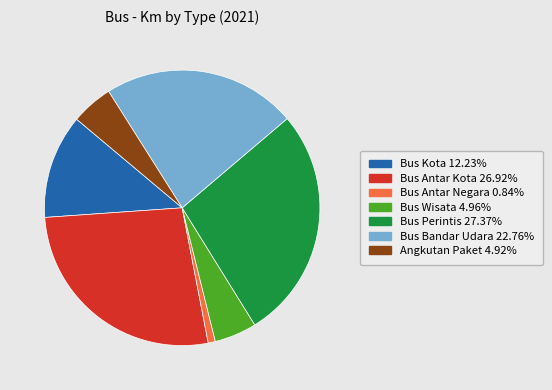

Which has a higher value, Bus Bandar Udara or Angkutan Paket?

Bus Bandar Udara